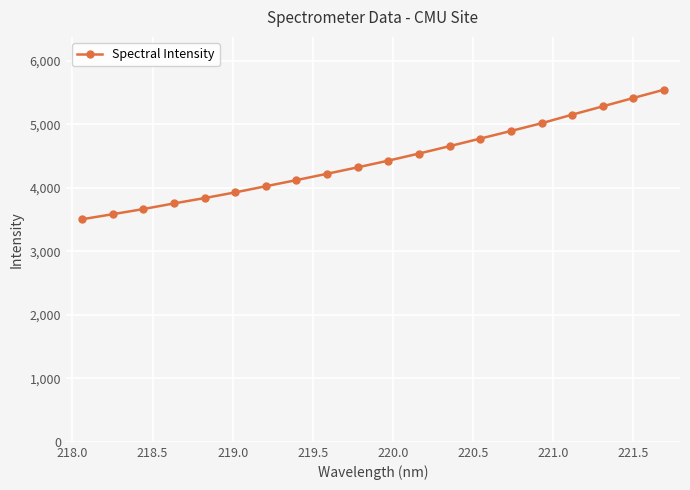

What is the smallest value displayed?

3503.9